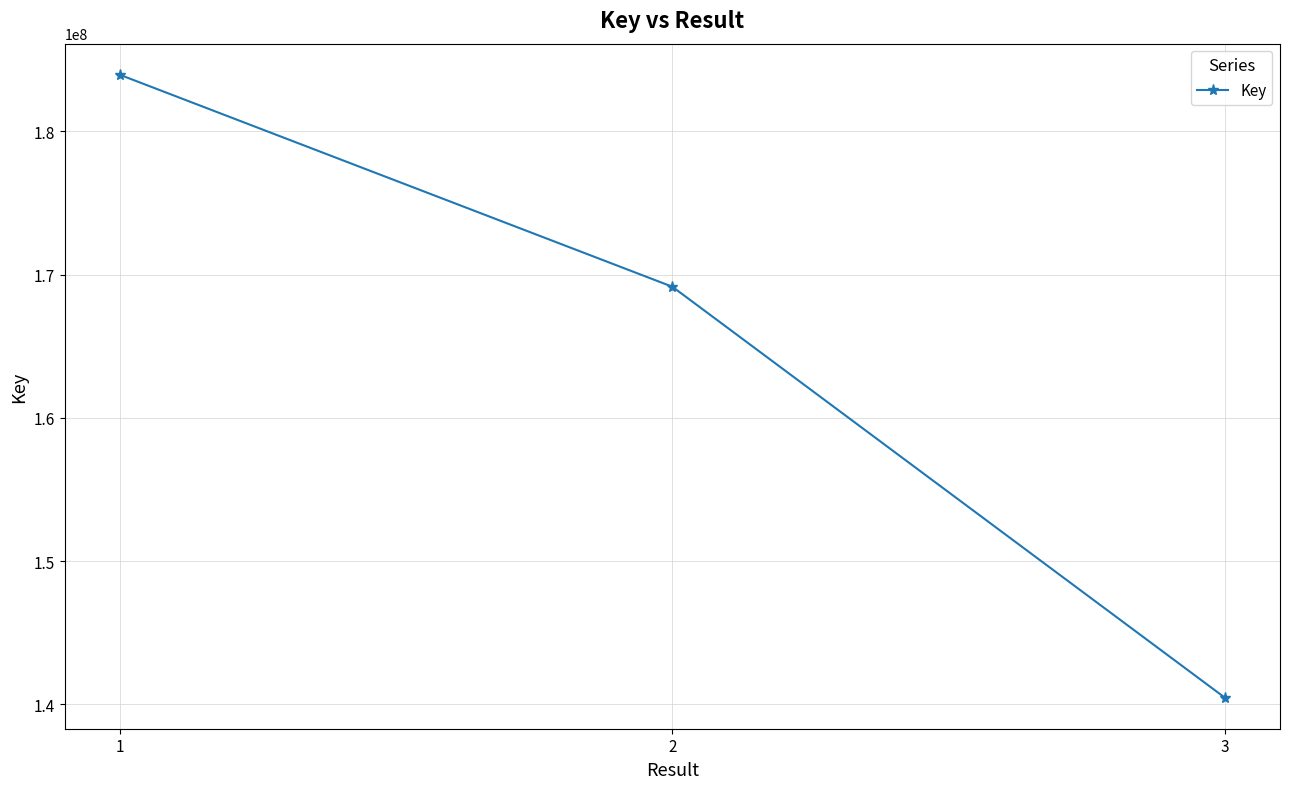

List the labels in order of value, smallest first.

3, 2, 1